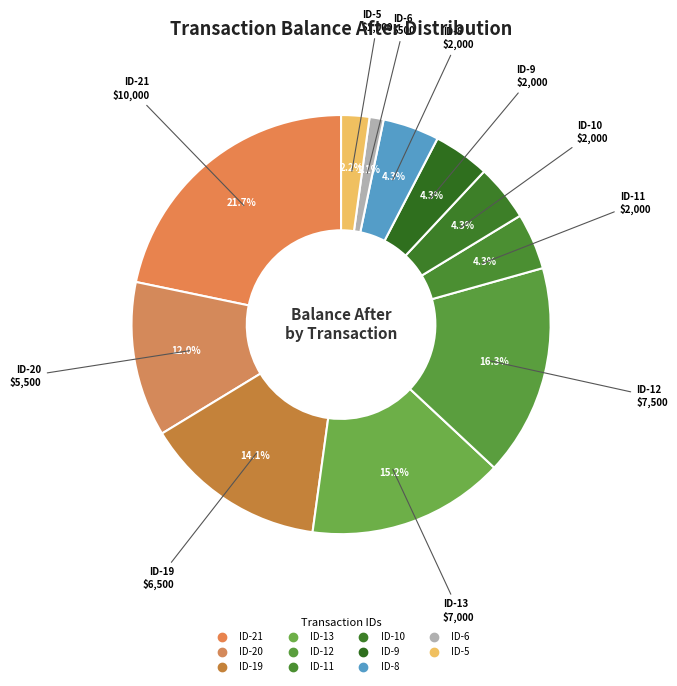

What is the largest slice in the pie chart?

ID-21